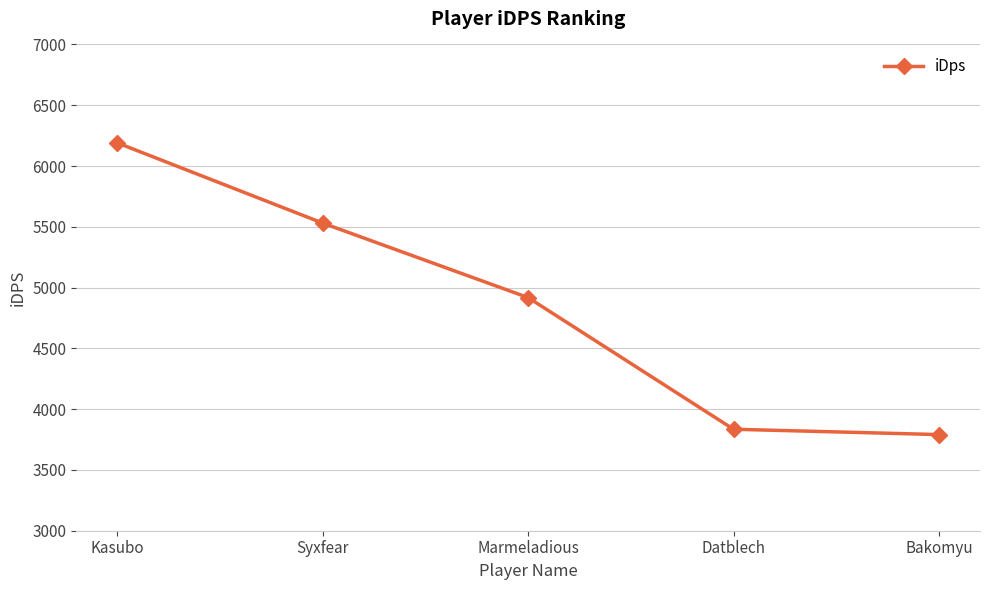

What is the label of the 2nd point from the right?

Datblech